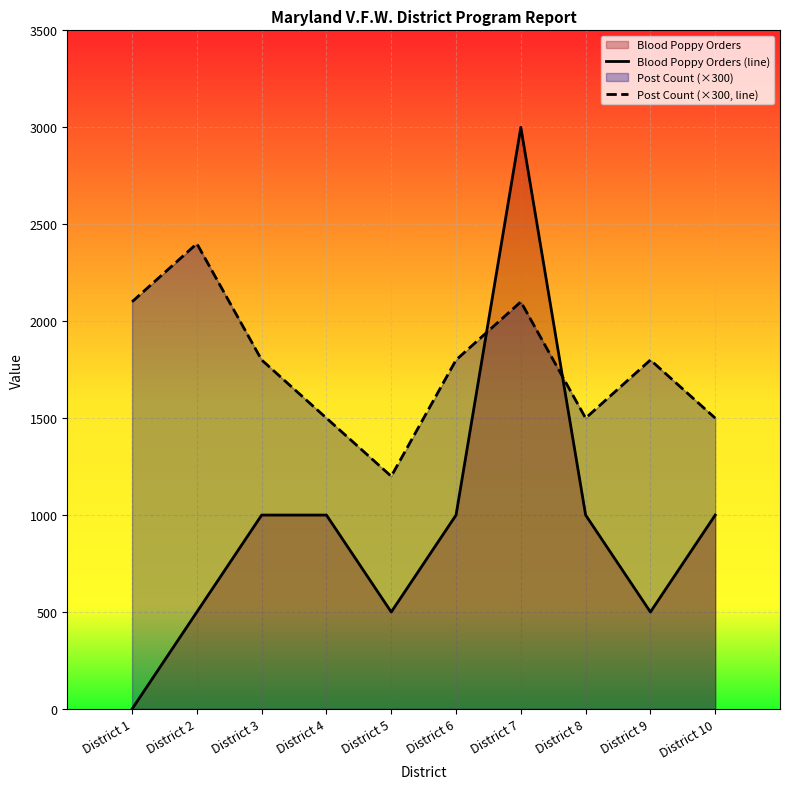

How many values in the Blood Poppy Orders (line) series are below 1000?

4